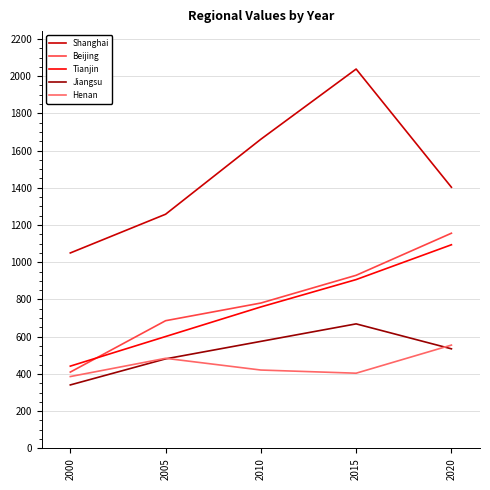

What are all the series names shown in the legend?

Shanghai, Beijing, Tianjin, Jiangsu, Henan